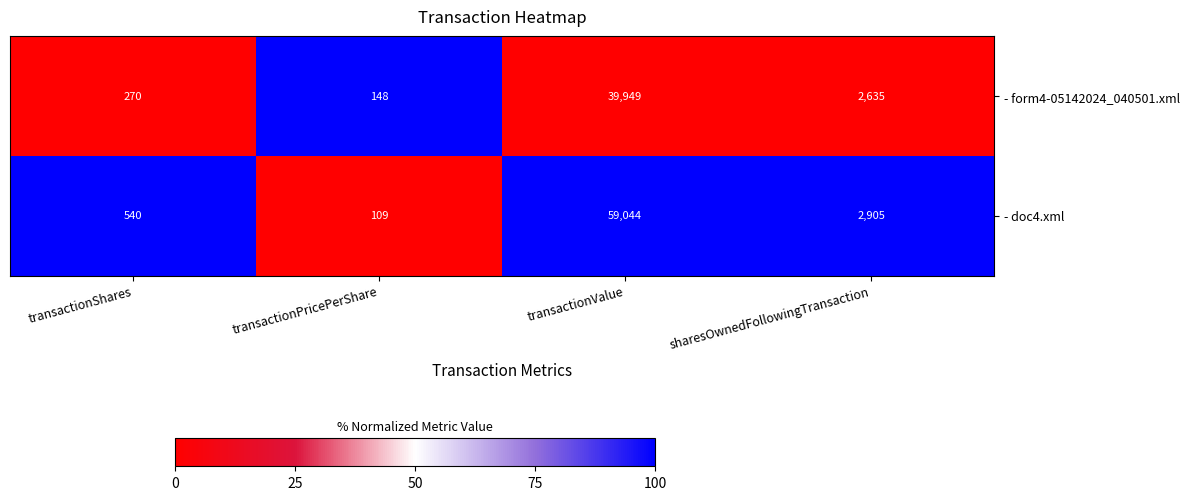

What is the total value across all series at transactionShares?

810